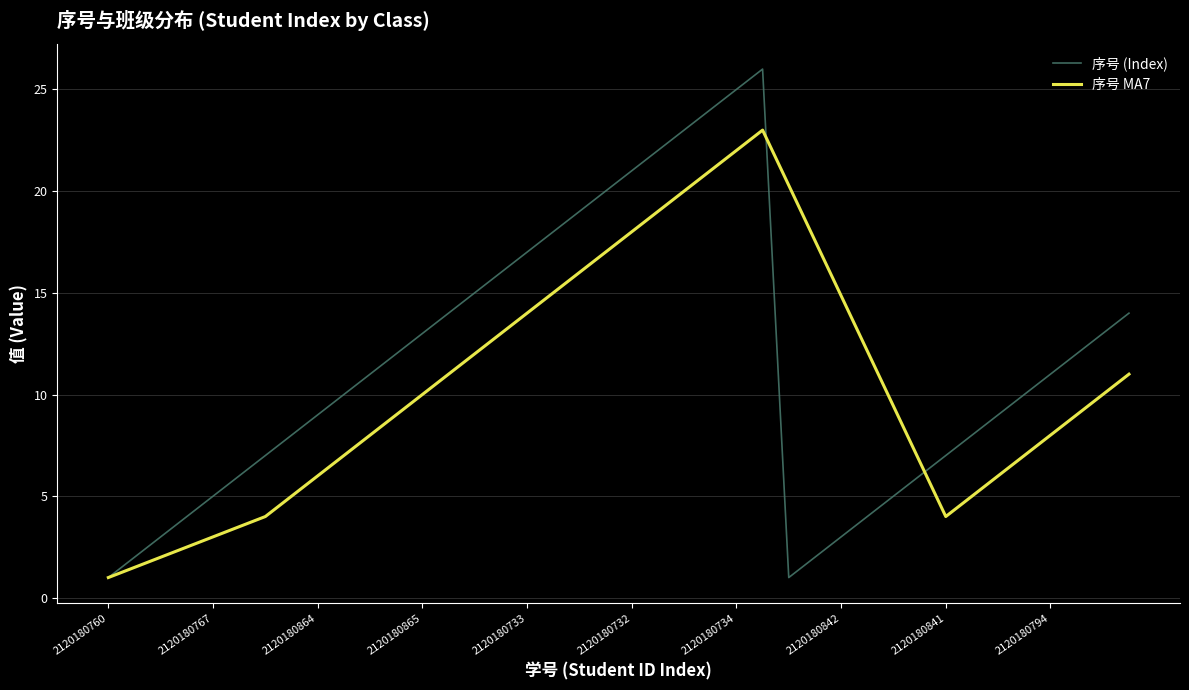

Rank the series by their maximum value, from highest to lowest.

序号 (Index), 序号 MA7